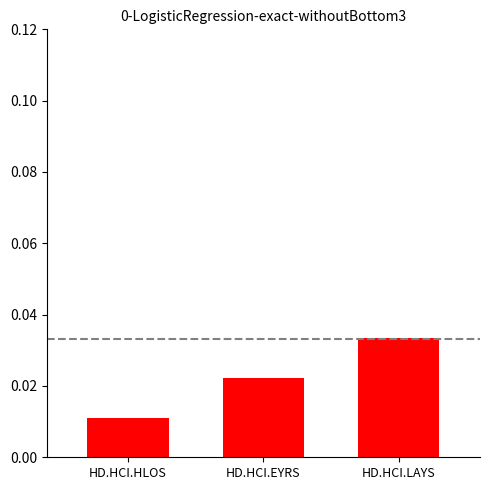

How many values are between 0 and 1?

3